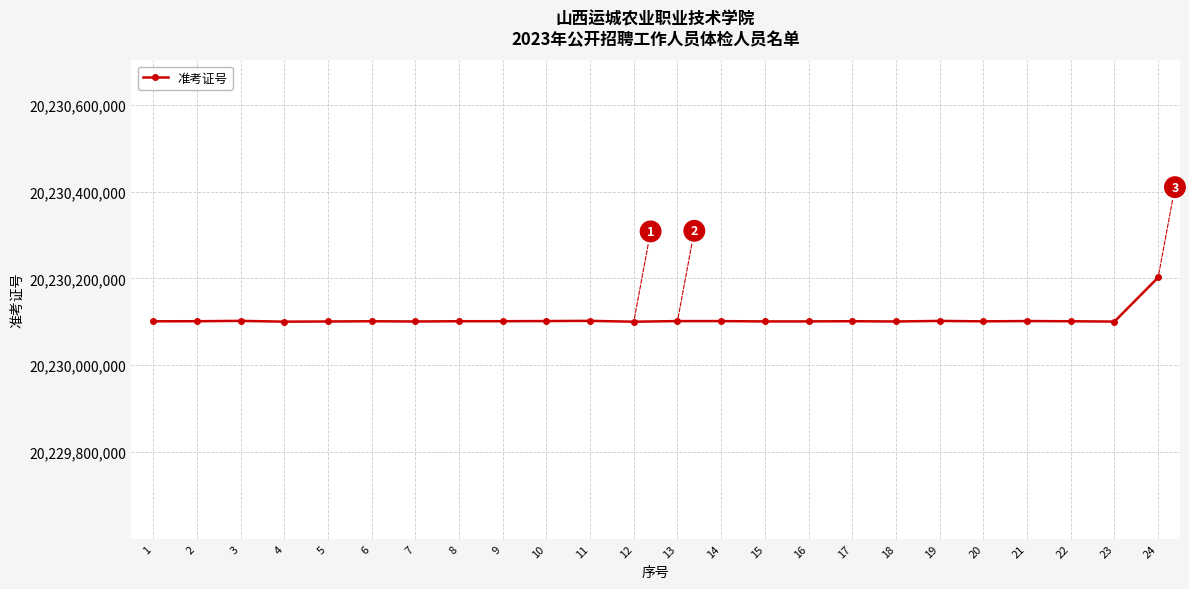

Which category has the highest value across all series?

24